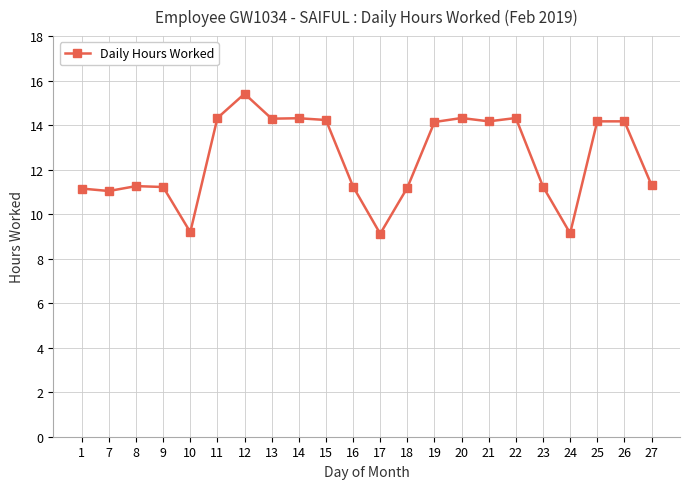

How many lines are shown in the chart?

1